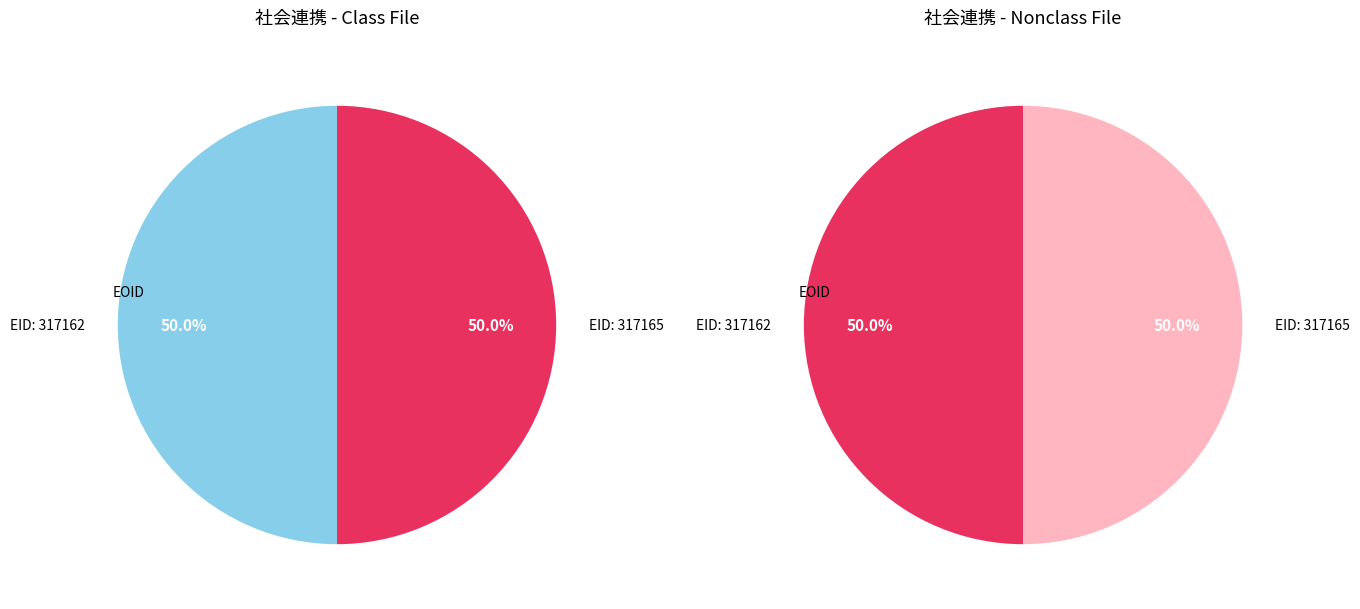

Rank the categories by value from highest to lowest.

317165, 317162